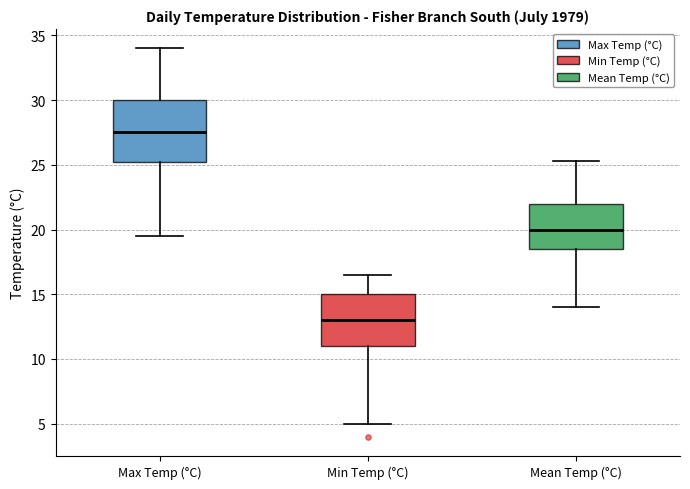

Reading left to right, read every box against the y-axis: the position of its median line, the range the box covers, and the ends of its whiskers. The values are not printed on the chart, so give them approximately, as read against the axis.

Max Temp (°C): median 27.5, box 25.5 to 30.0, whiskers 19.5 to 34.0
Min Temp (°C): median 13.0, box 11.0 to 15.0, whiskers 5.0 to 16.5
Mean Temp (°C): median 20.0, box 18.5 to 22.0, whiskers 14.0 to 25.5